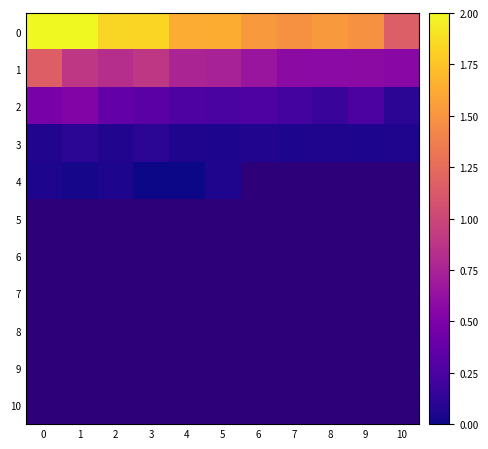

What is the greatest value displayed?

2.0